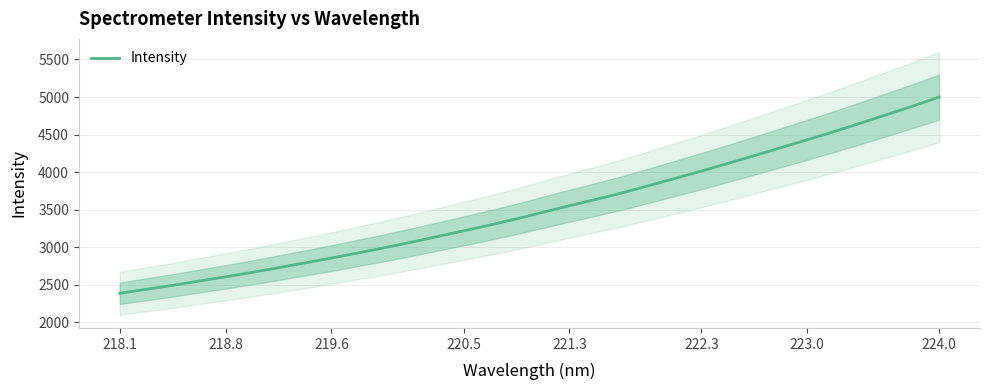

At which label does Intensity reach its peak?

224.0